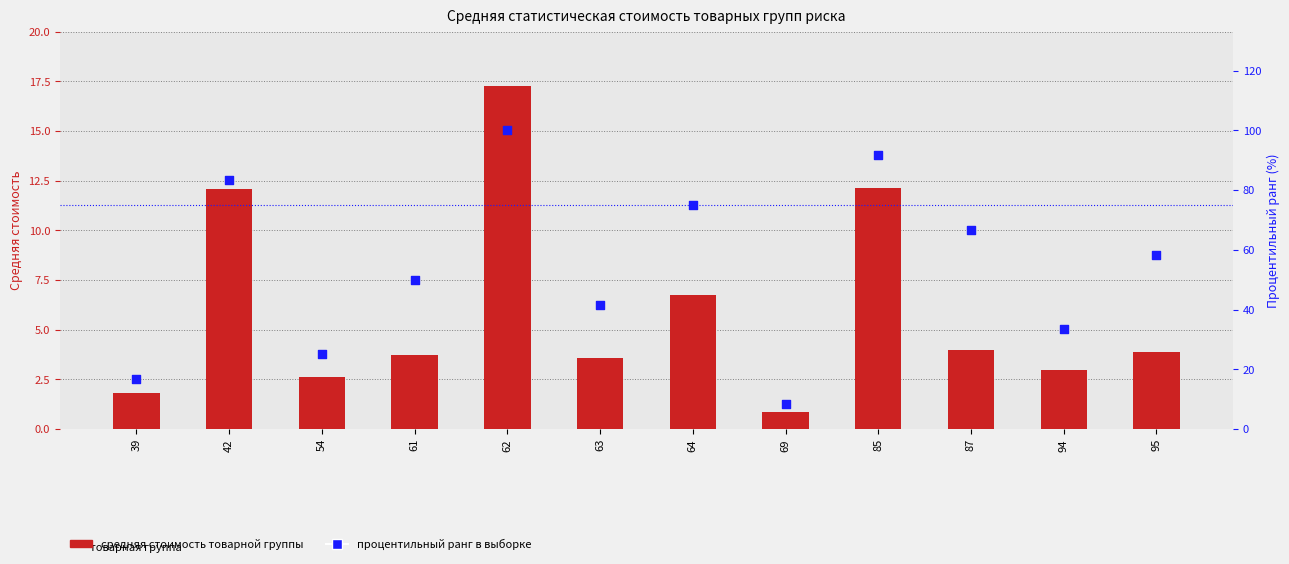

At which category is the sum across all series the highest?

62